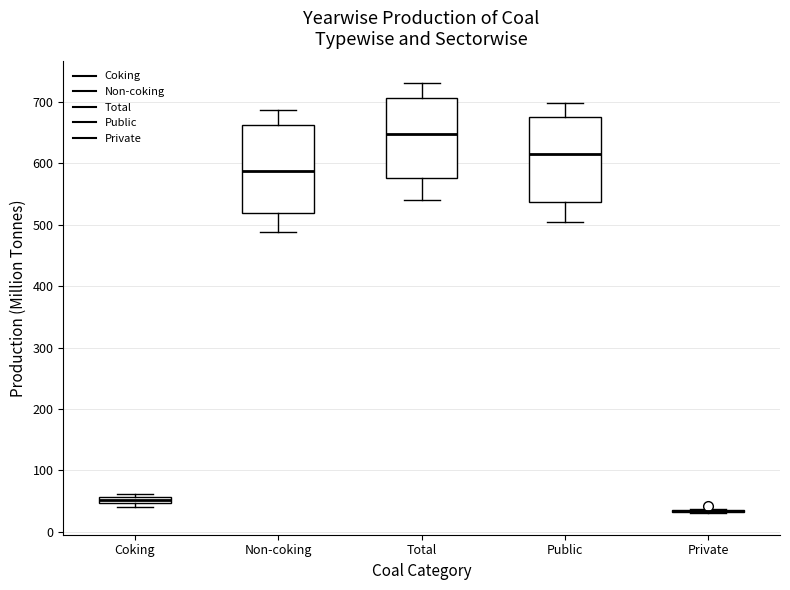

Where is the upper edge of the box for Coking on the y-axis? The values are not printed on the chart, so give them approximately, as read against the axis.

60